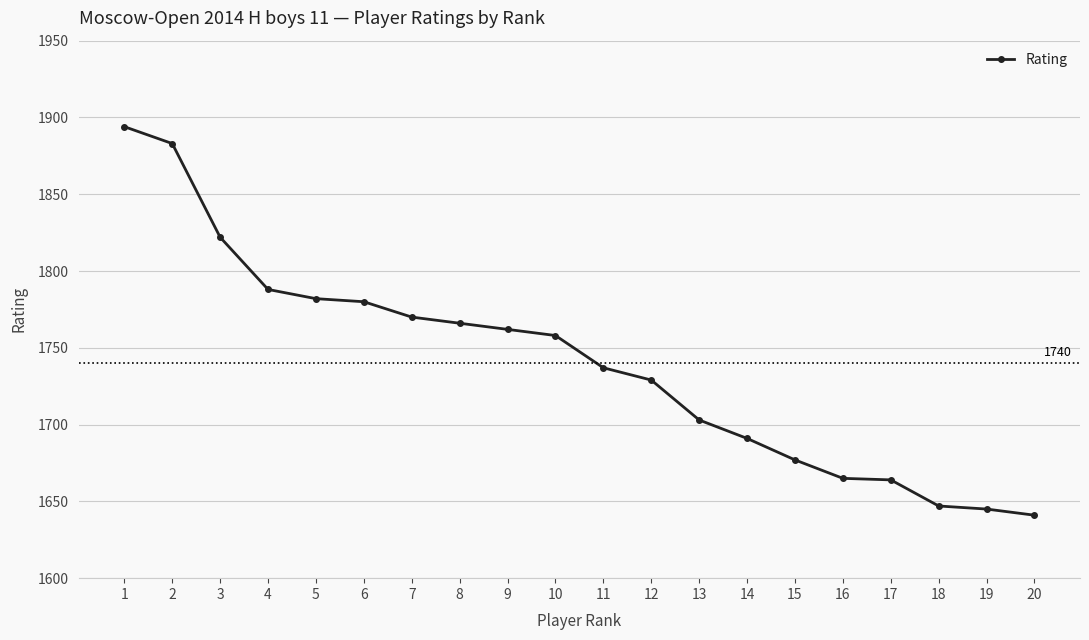

Is it true that the value at 10 is 2460?

False